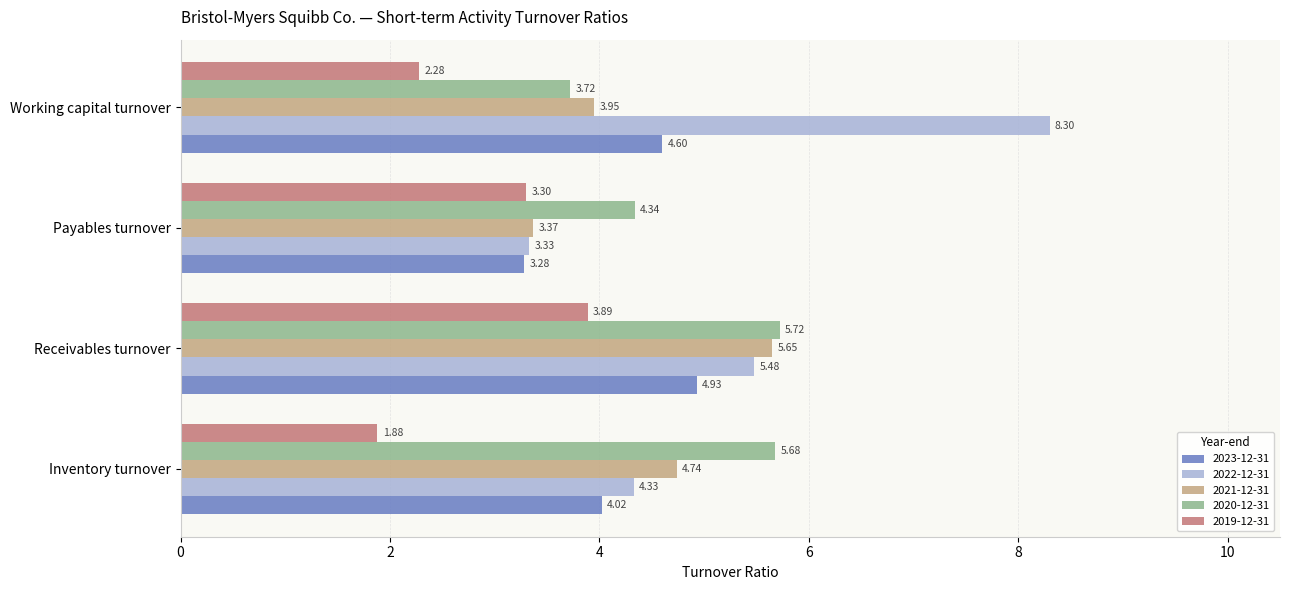

Count the 2021-12-31 values in the range 3 to 5.

3